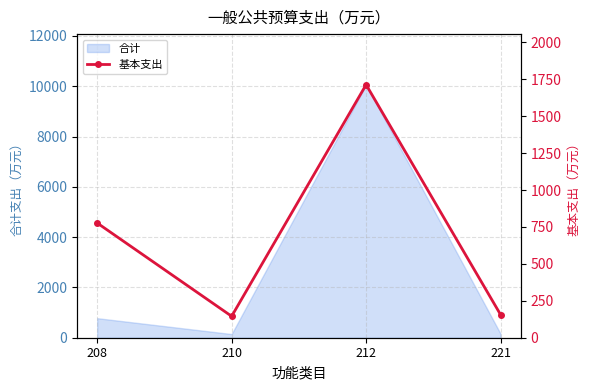

Where does the data first go above 776?

208